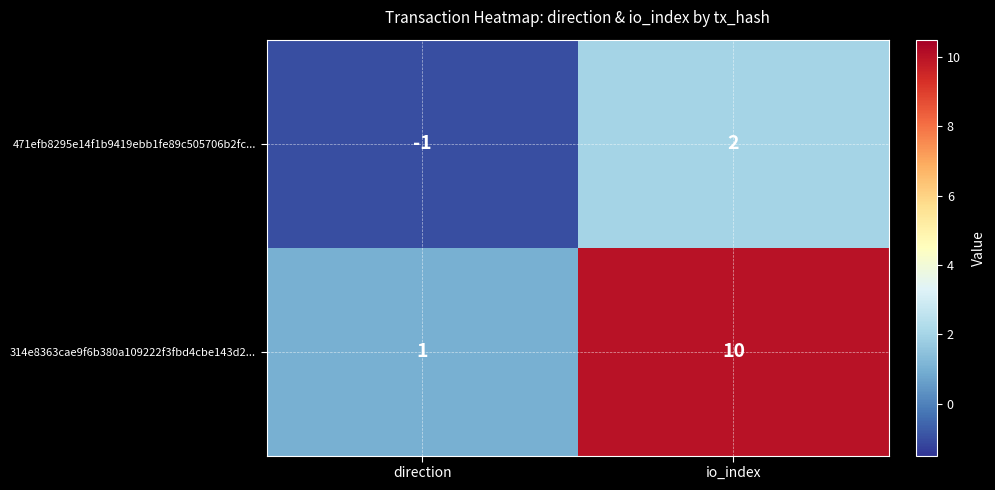

What is the spread (max minus min) of values at direction?

2